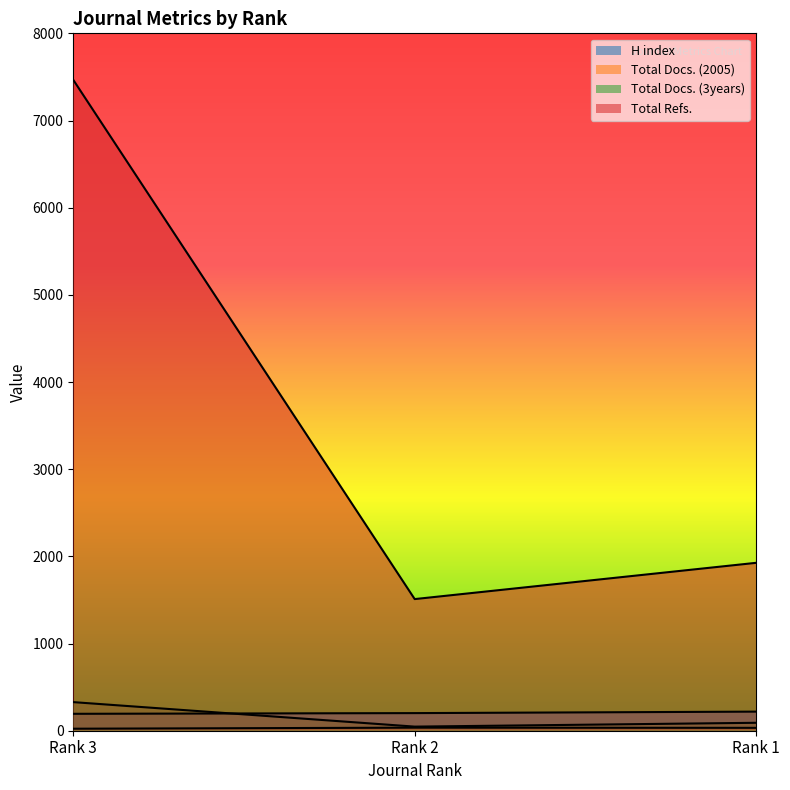

At how many categories does at least one series exceed 3461?

1